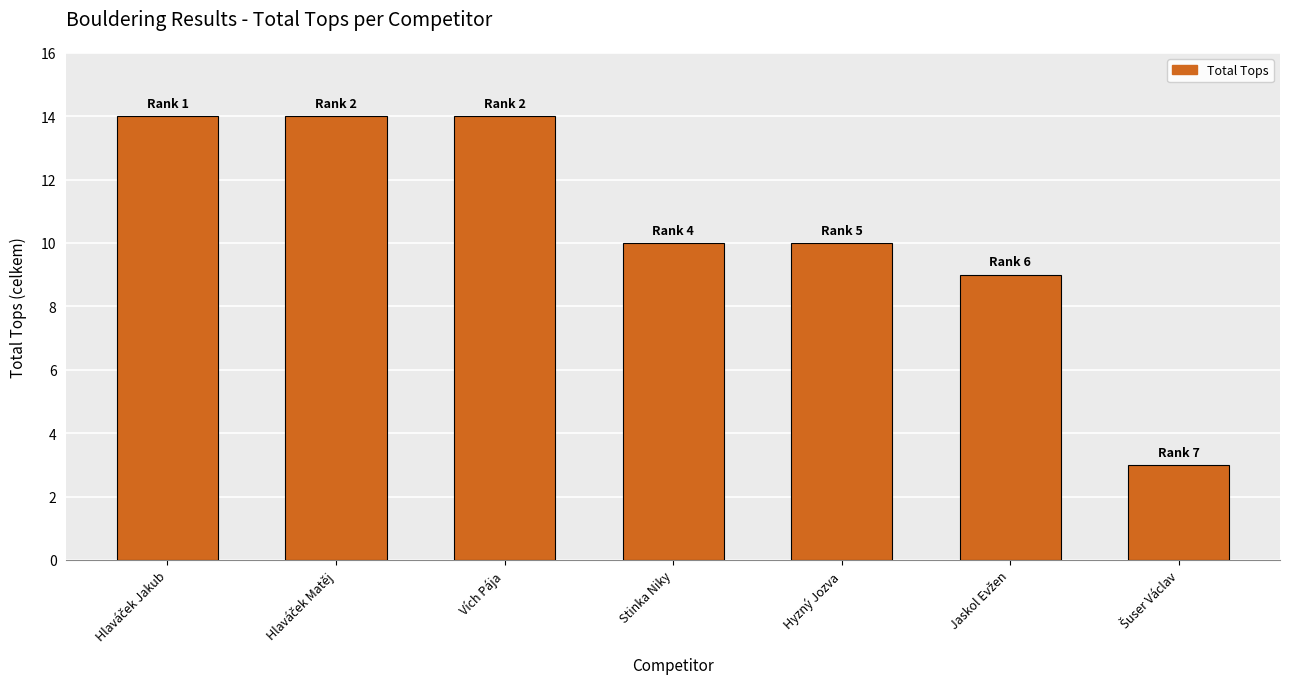

The value at Stinka Niky is 10. True or false?

True